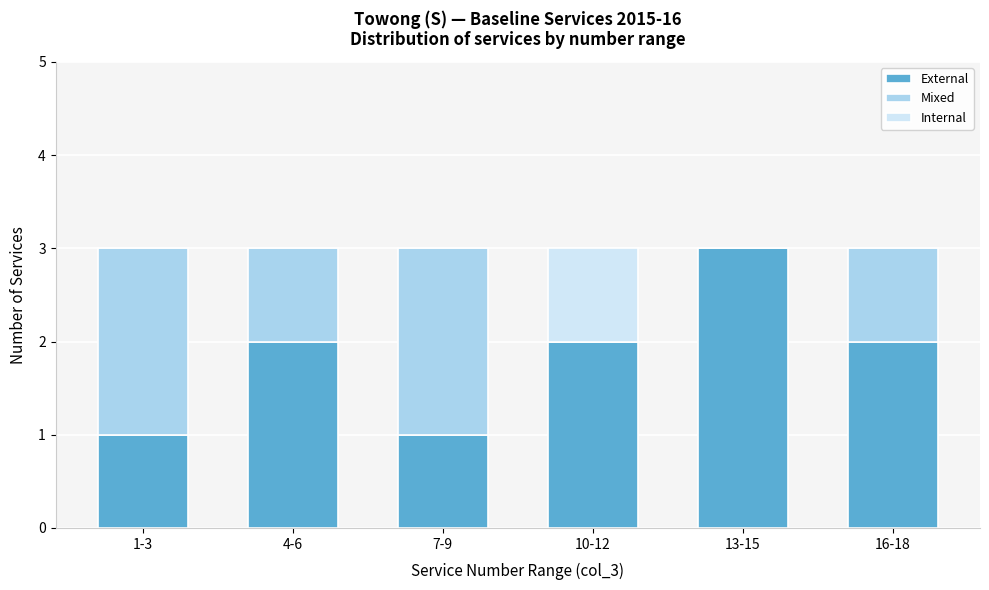

Reading right to left, list the values for the External series.

16-18=2	13-15=3	10-12=2	7-9=1	4-6=2	1-3=1